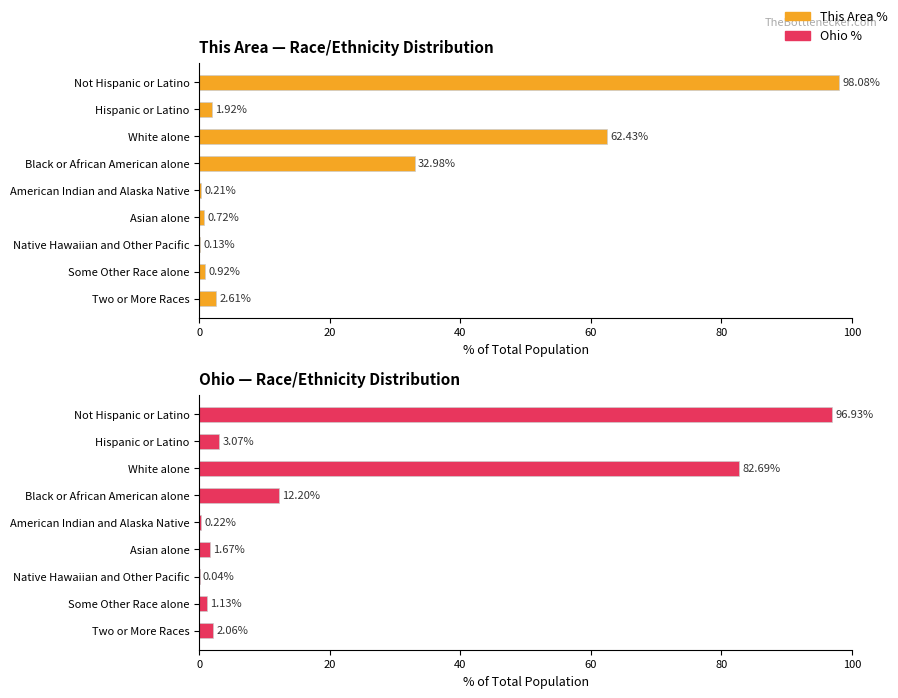

Reading right to left, what are all the values shown in this chart?

This Area %: 2.6	0.9	0.1	0.7	0.2	33.0	62.4	1.9	98.1
Ohio %: 2.1	1.1	0.0	1.7	0.2	12.2	82.7	3.1	96.9